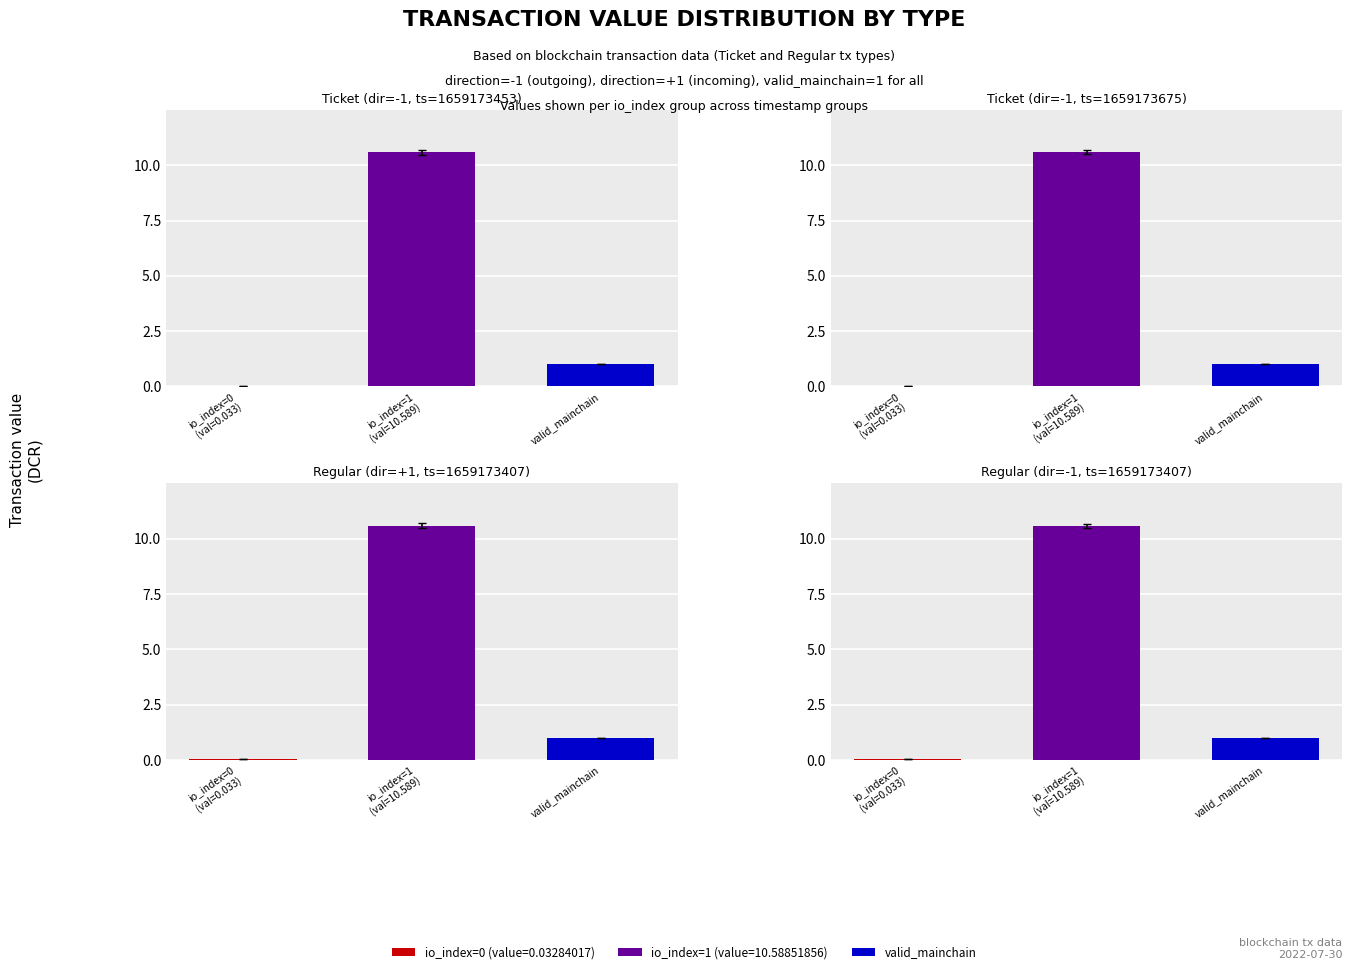

How many groups of bars are there?

4